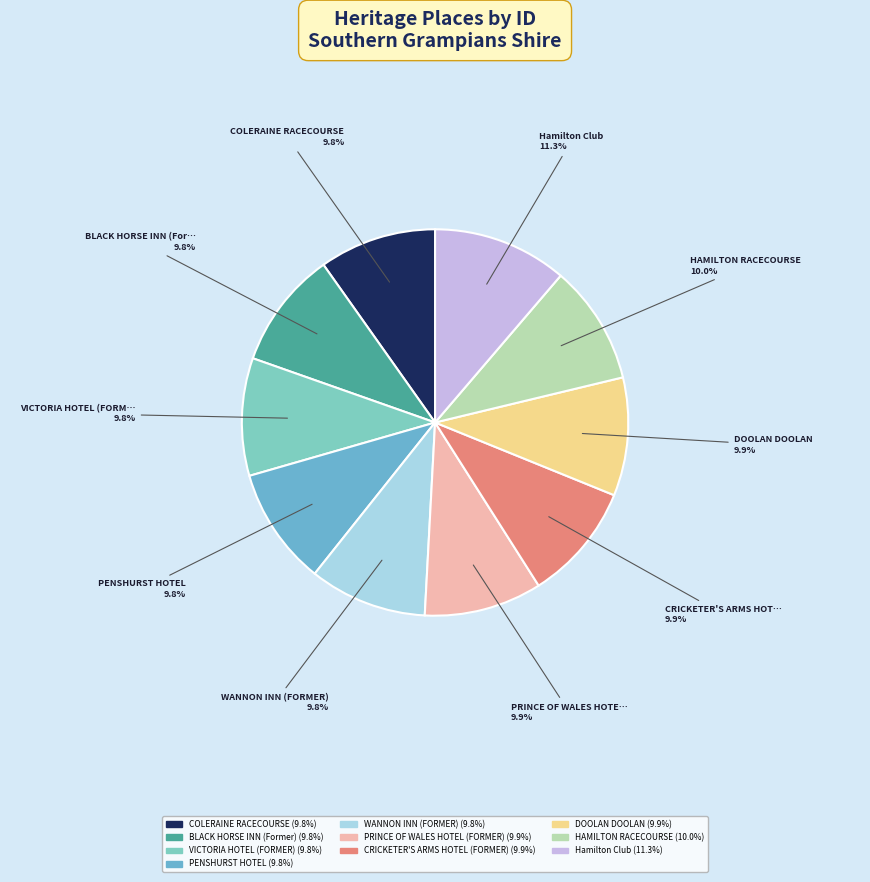

Count the number of slices in the pie.

10